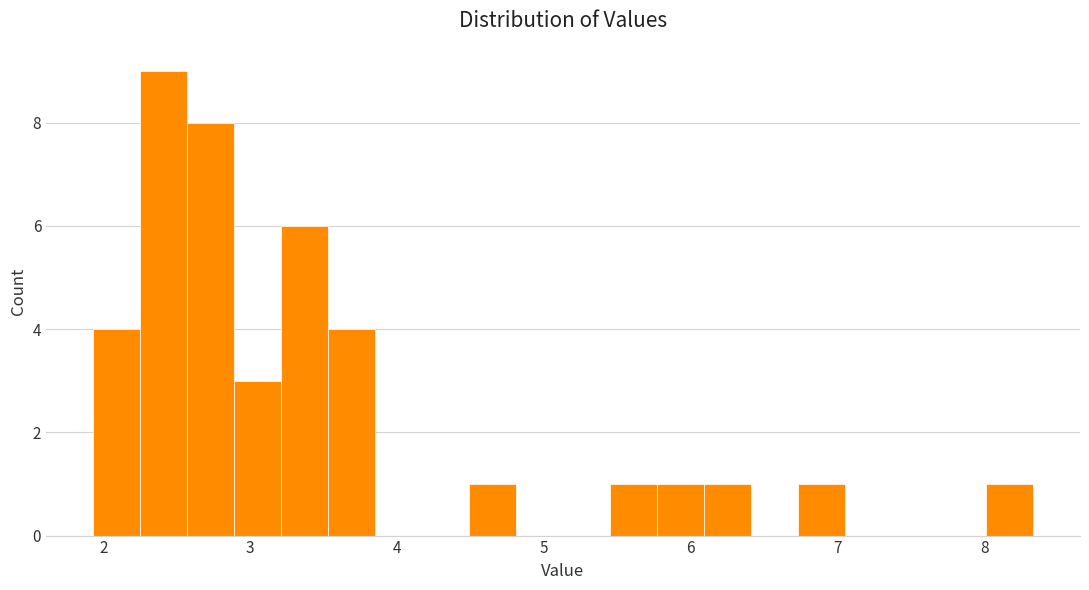

Around what value on the x-axis is the tallest bar? Give the approximate position of its centre, as read against the axis.

2.4